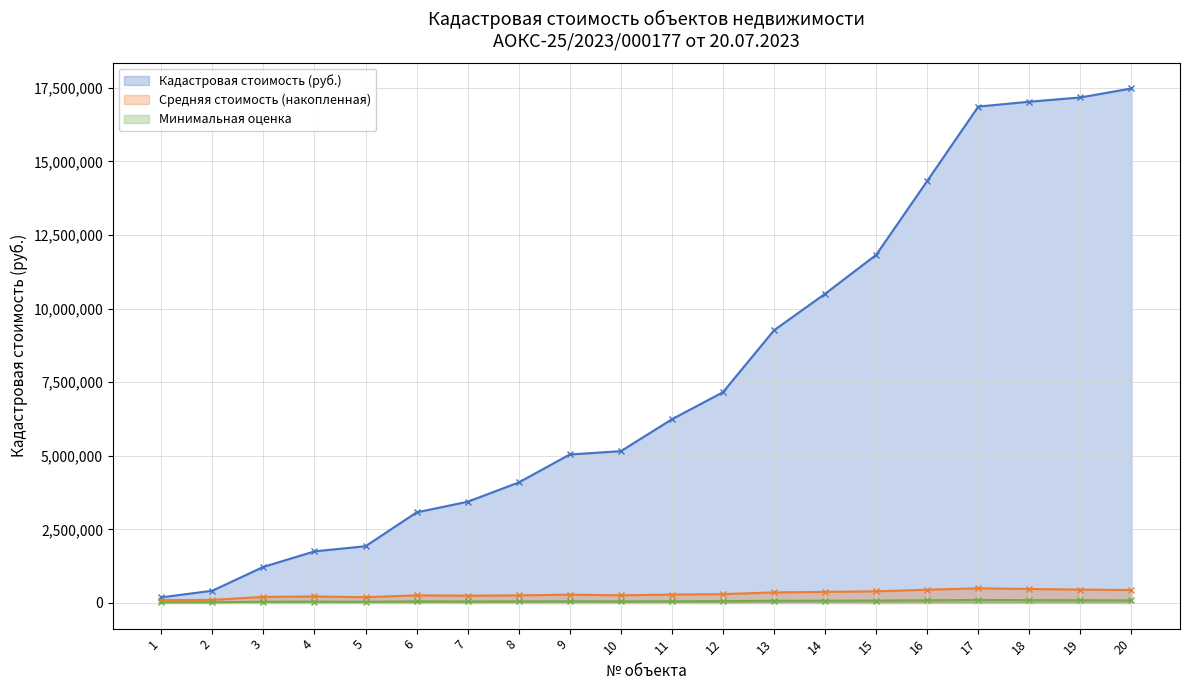

Rank the categories by Средняя стоимость (накопленная) value from lowest to highest.

1, 2, 5, 3, 4, 7, 8, 6, 10, 9, 11, 12, 13, 14, 15, 20, 16, 19, 18, 17